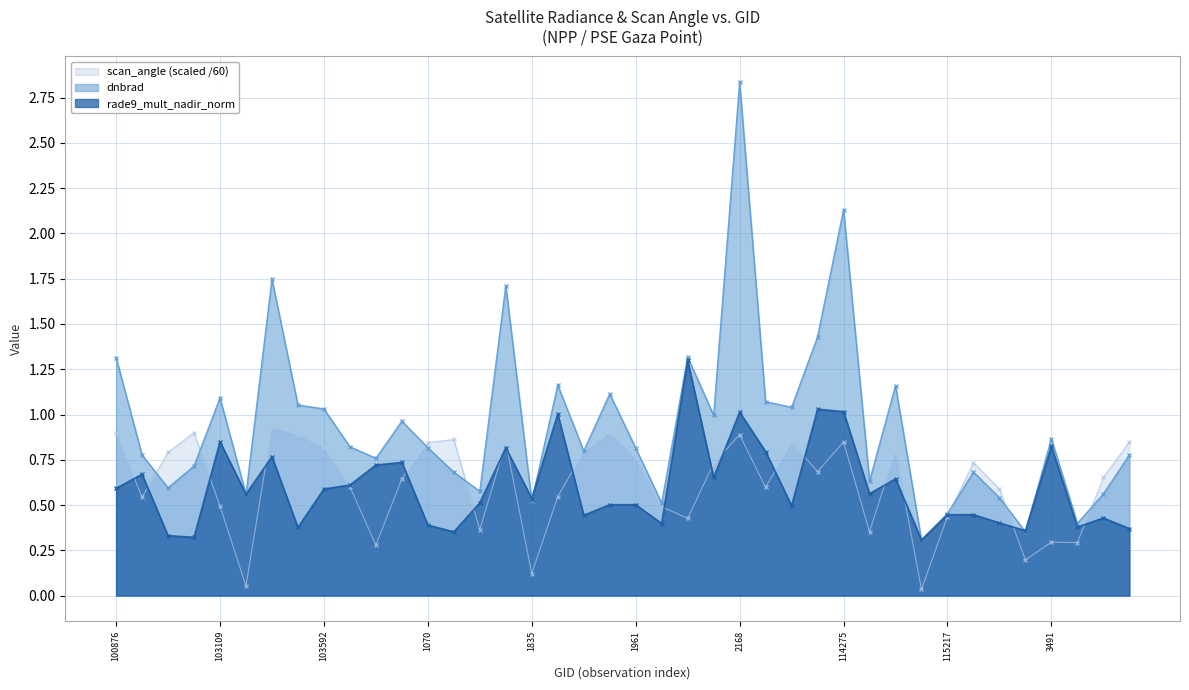

True or false: rade9_mult_nadir_norm and dnbrad cross at least once.

True